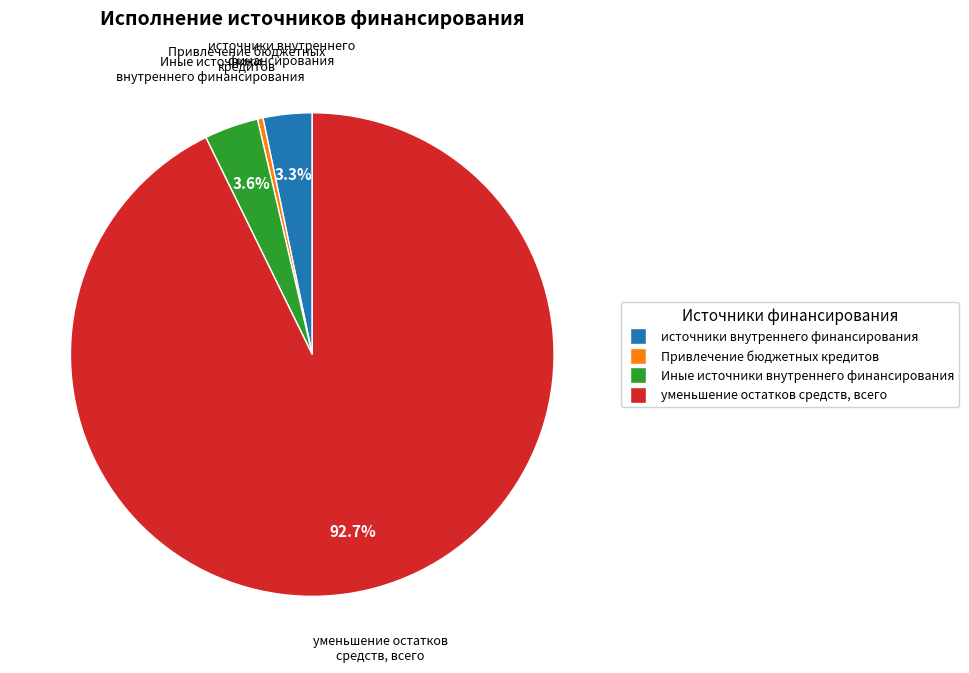

Is there a majority slice in this chart?

Yes